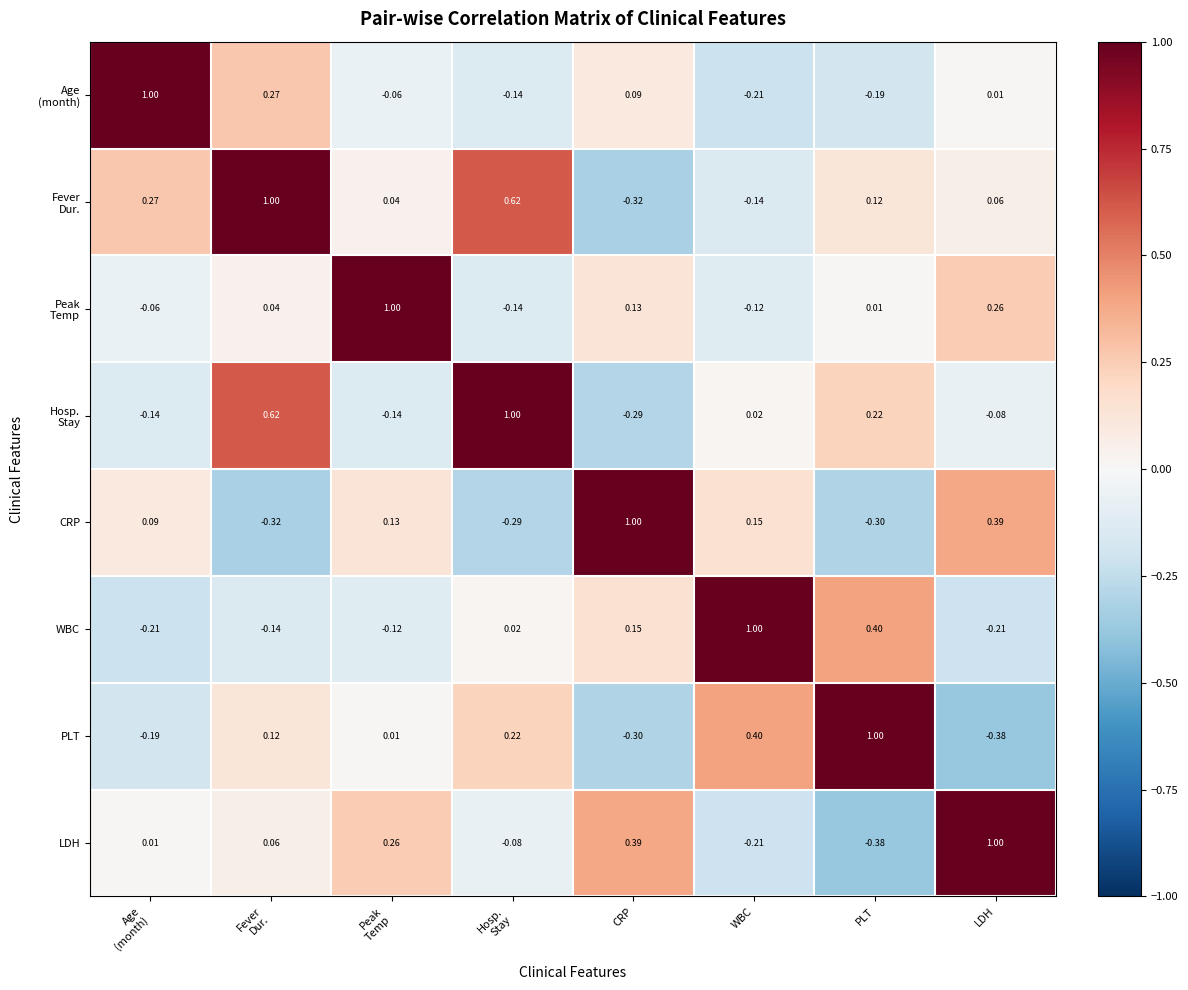

Is the value of WBC at LDH greater than the value of PLT at CRP?

Yes